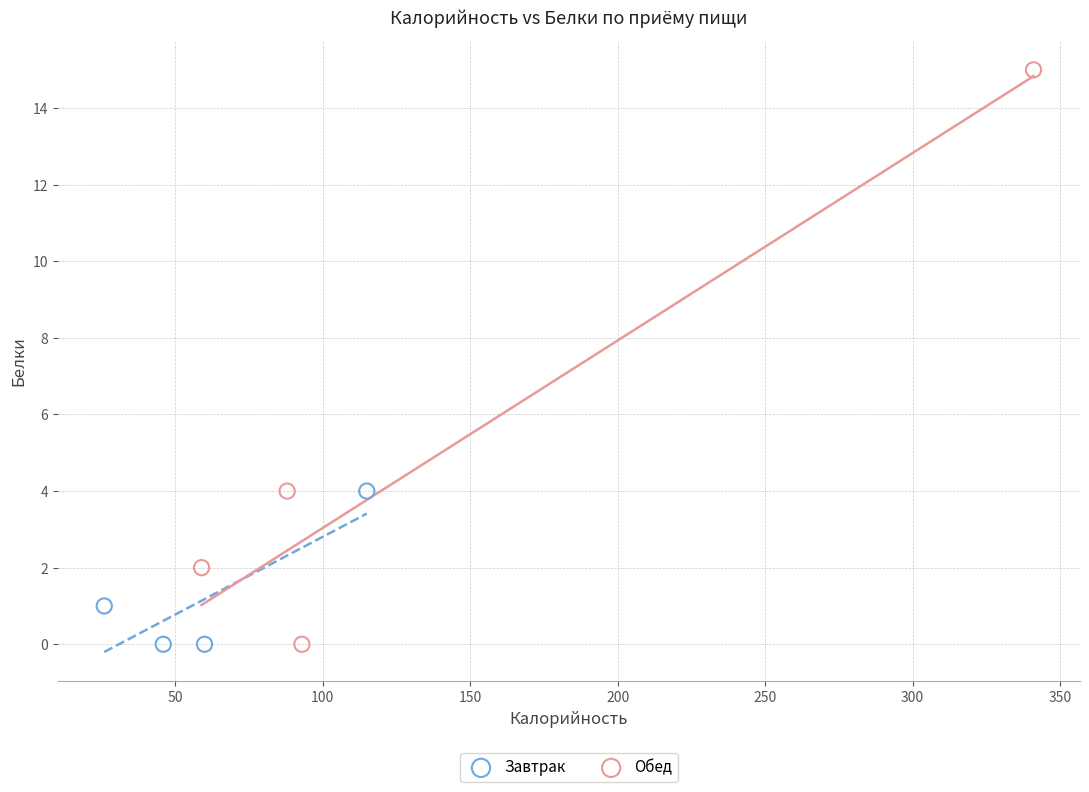

What are all the series names shown in the legend?

Завтрак, Обед